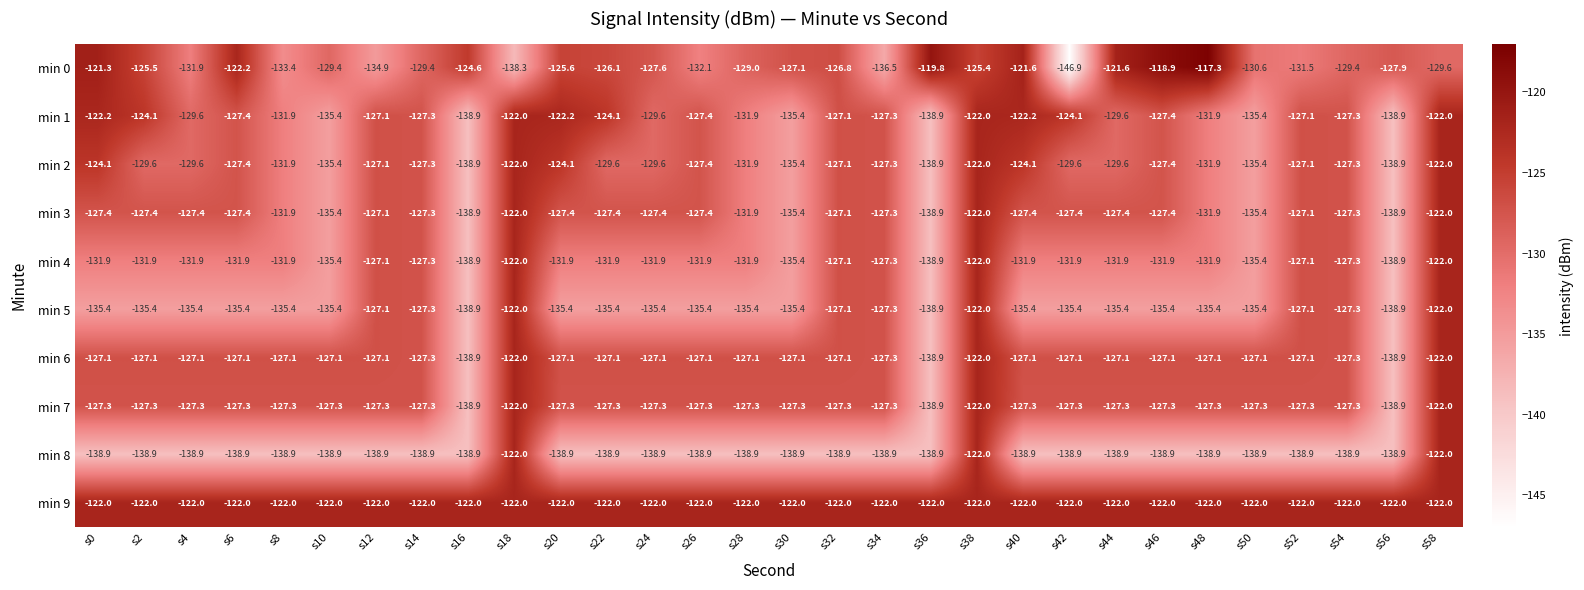

The value of min 5 at s16 is -138.9. True or false?

True